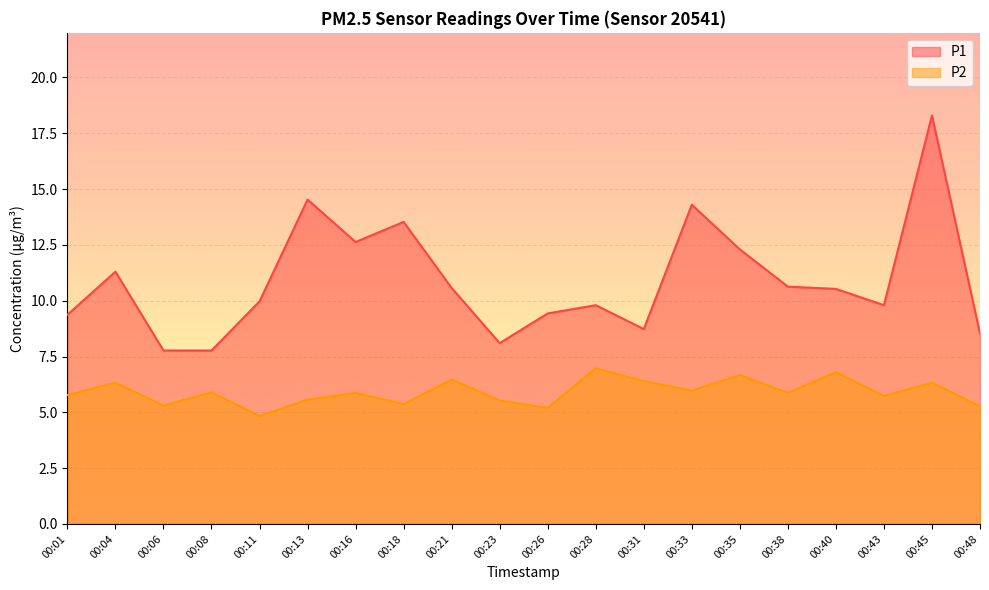

True or false: P2 has a value of 5.4 at 00:18.

True